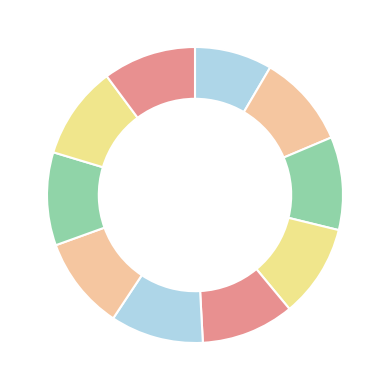

Is there any slice that represents more than half of the pie?

No